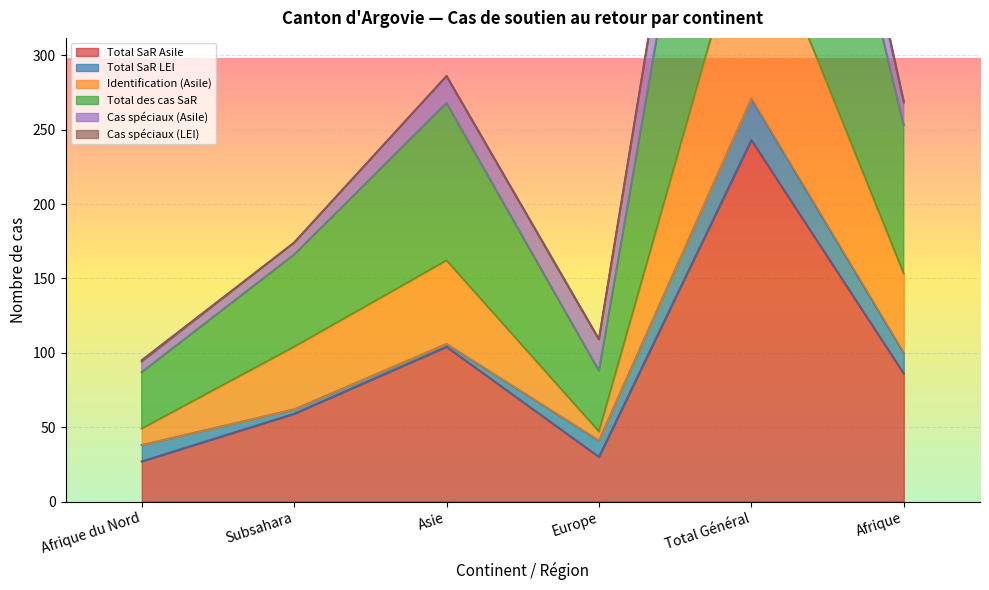

How many values in the Identification (Asile) series are below 153?

3